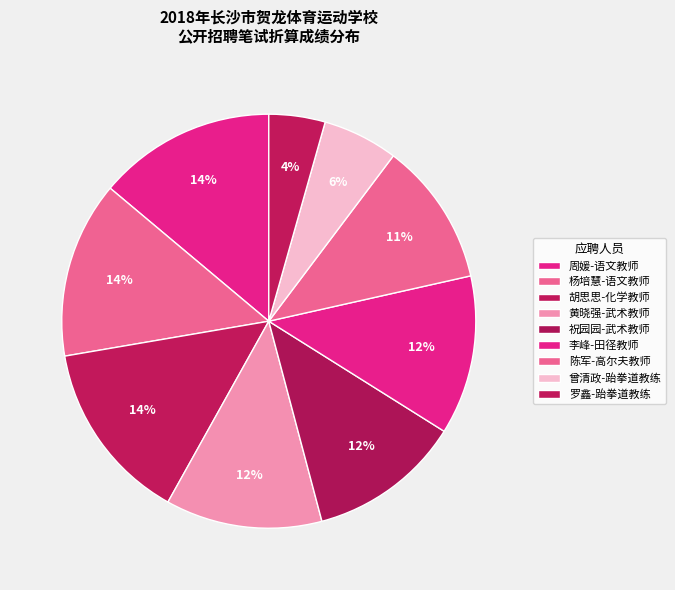

What is the largest slice in the pie chart?

胡思思-化学教师